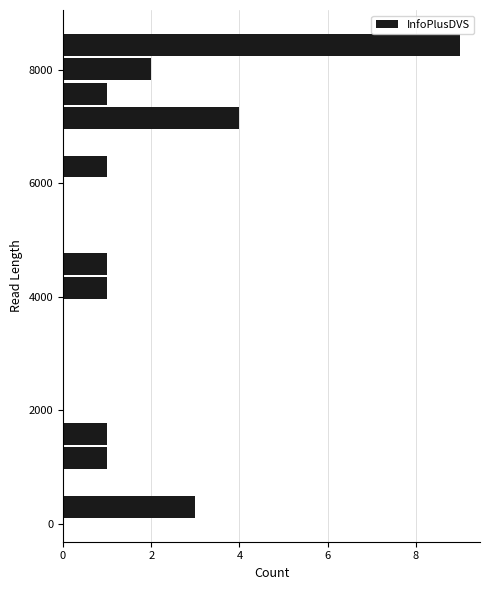

Around what value on the y-axis is the longest bar? Give the approximate position of its centre, as read against the axis.

8400